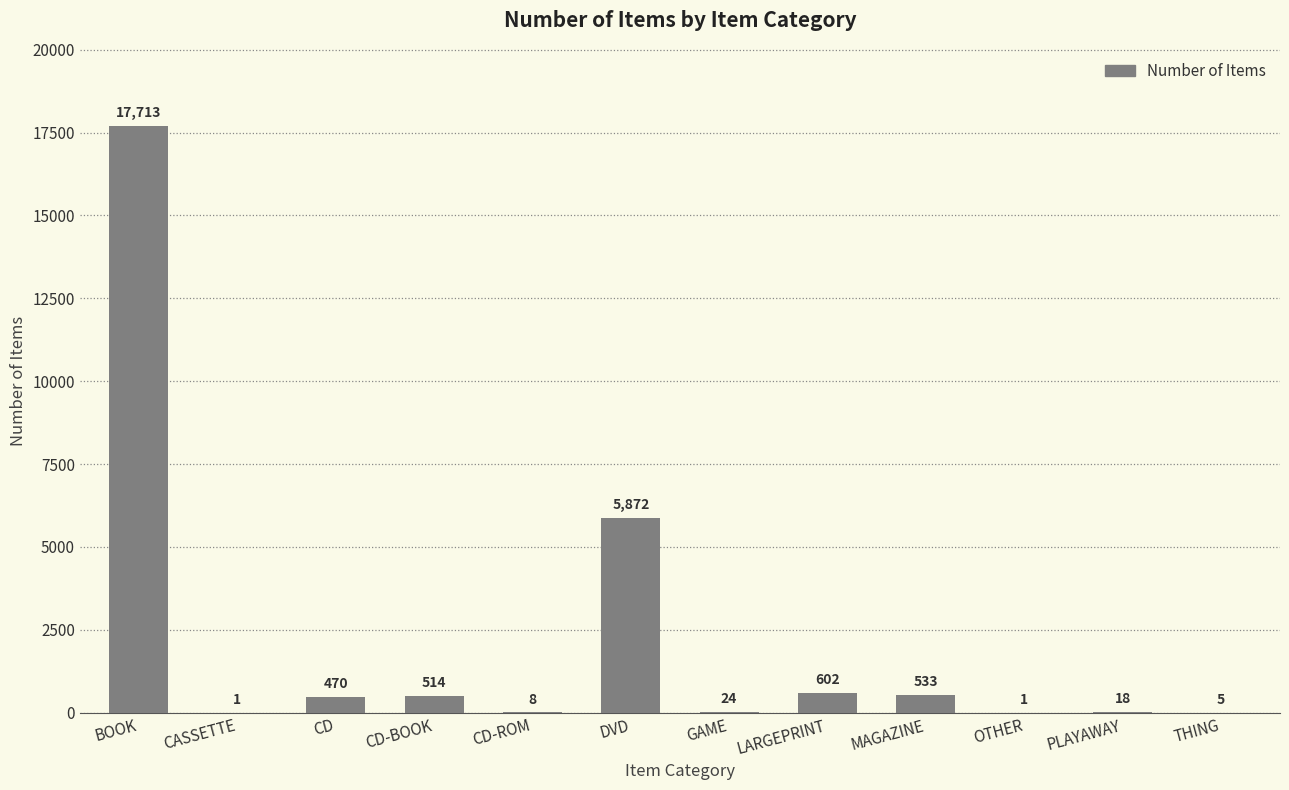

What is the sum of the values at LARGEPRINT and MAGAZINE?

1135